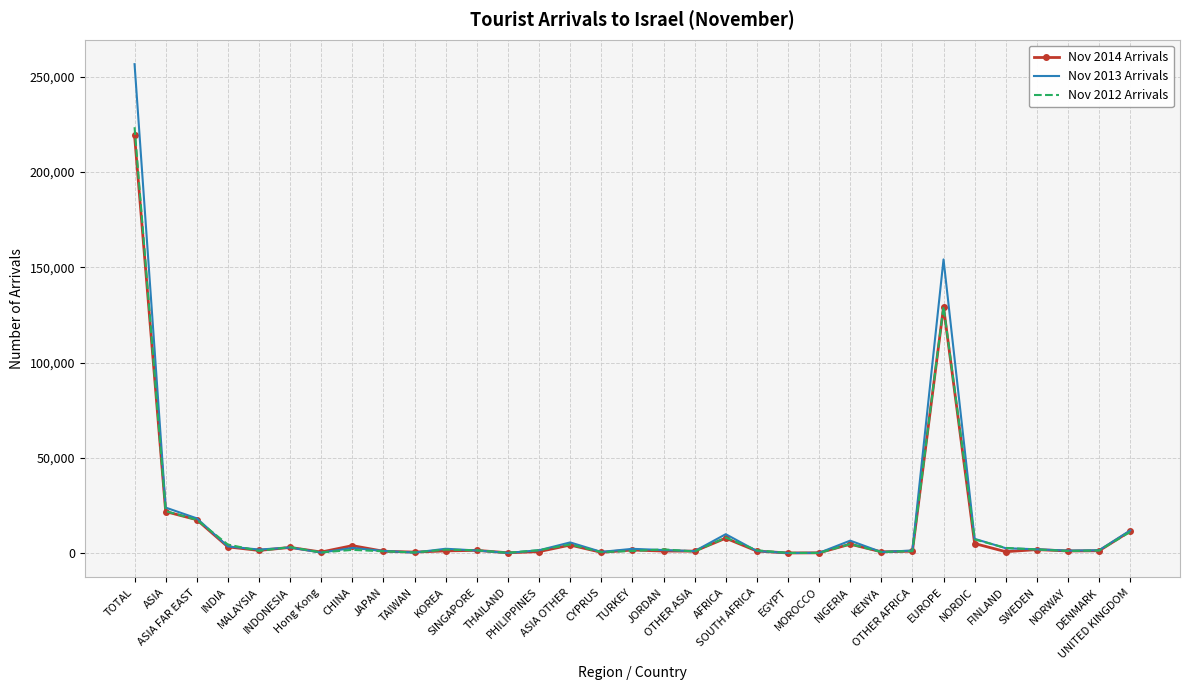

What is the difference between the highest and lowest values at SINGAPORE?

89